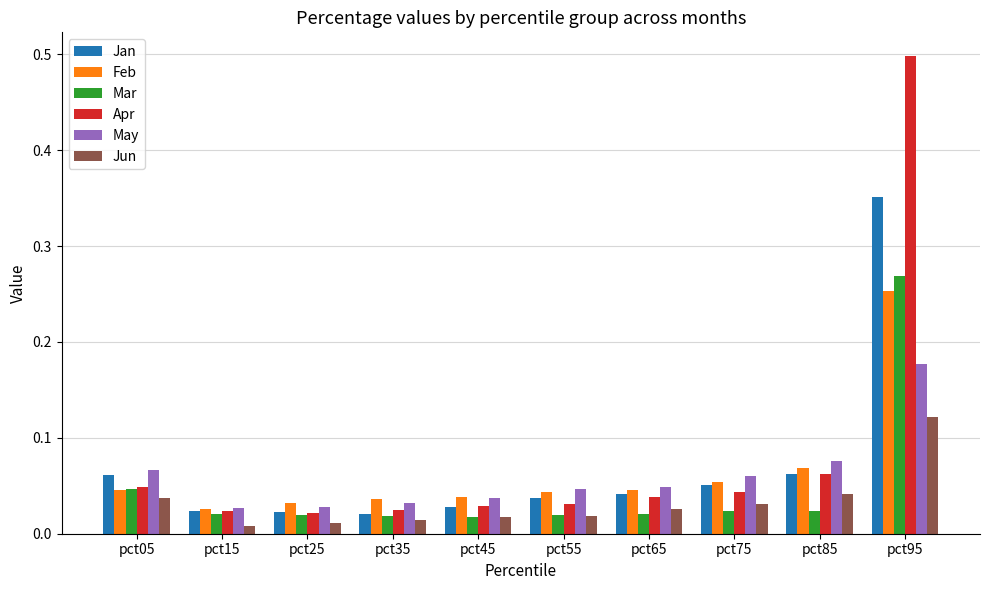

At which category does the chart reach its peak across all series?

pct95